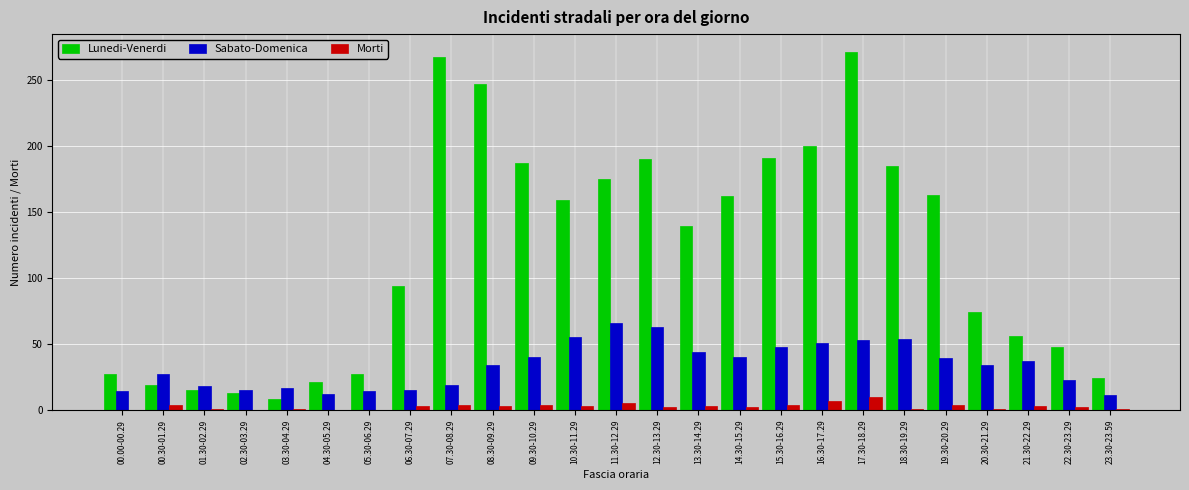

What are all the series names shown in the legend?

Lunedi-Venerdi, Sabato-Domenica, Morti